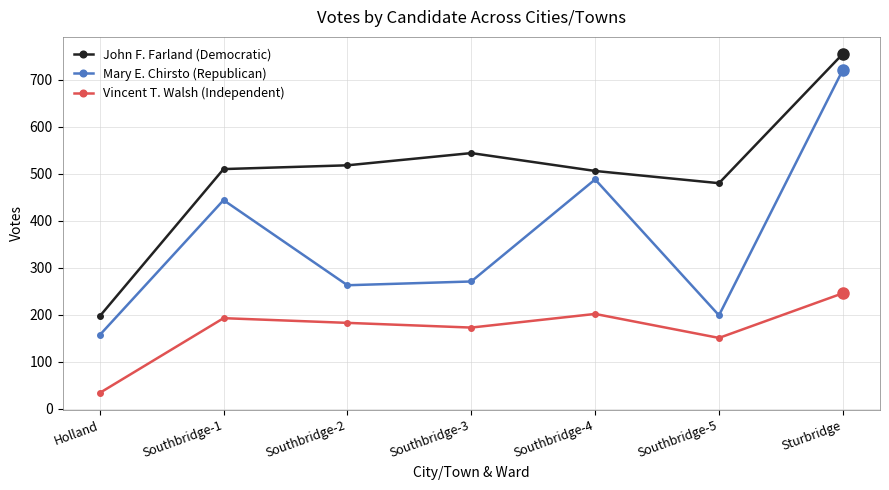

True or false: John F. Farland (Democratic) and Mary E. Chirsto (Republican) intersect in this chart.

False